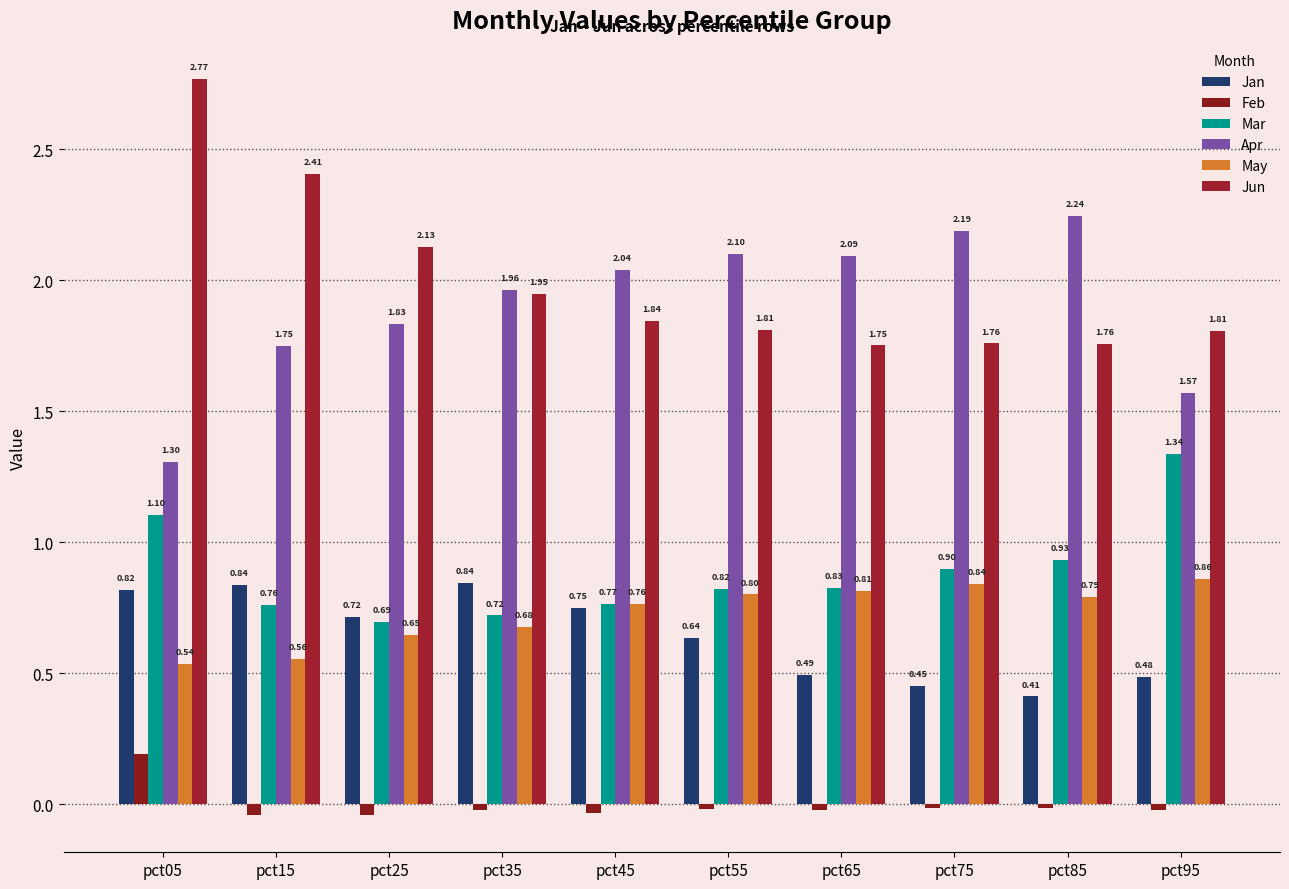

Does the chart contain any negative values?

Yes